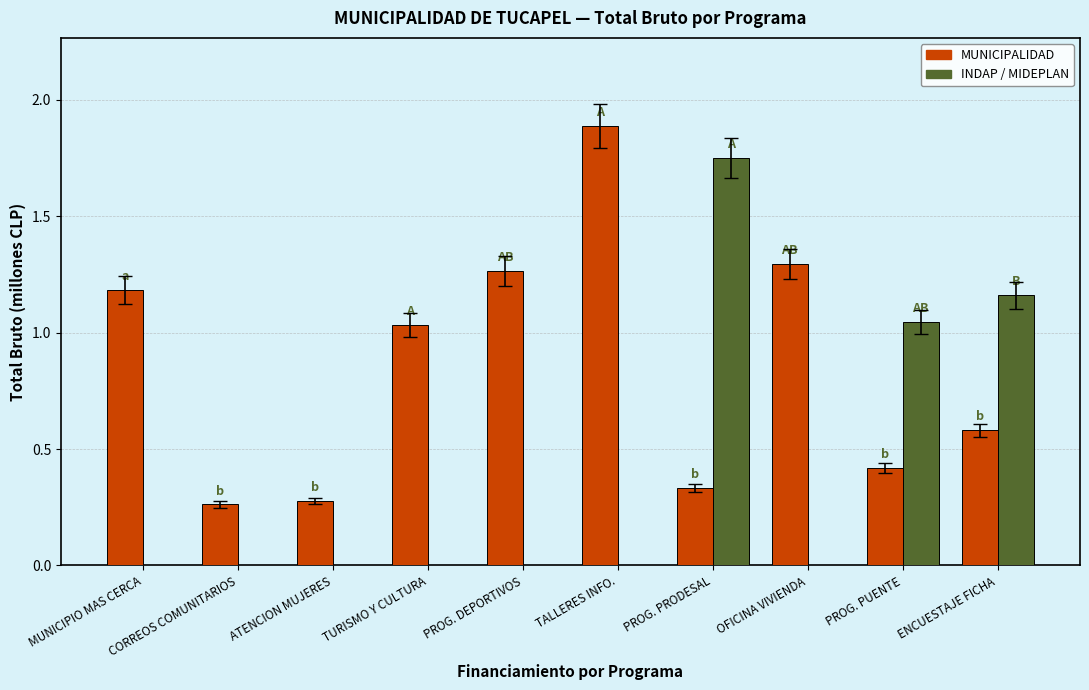

How many values in the MUNICIPALIDAD series exceed 1?

5